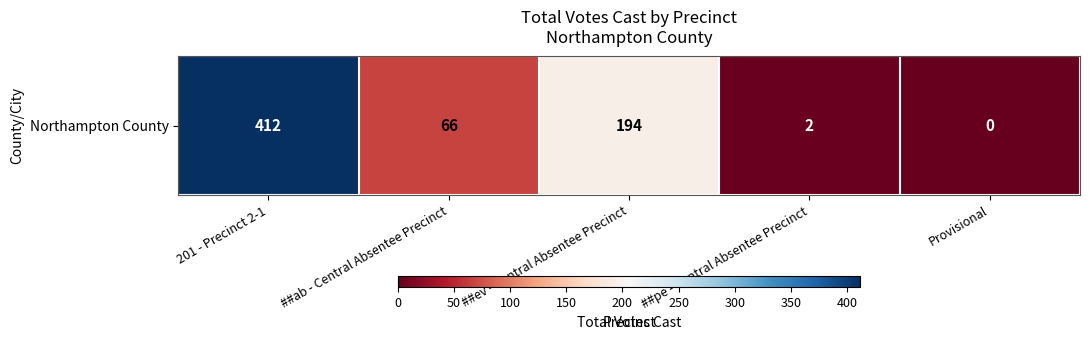

How many values are above zero?

4